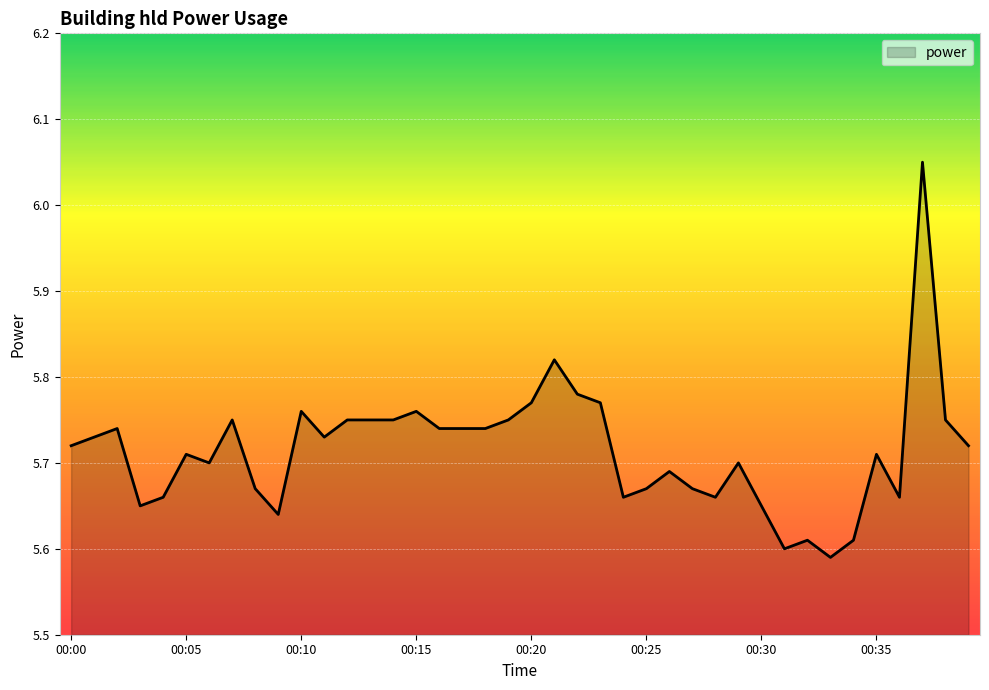

List the labels in order of value, largest first.

00:37, 00:21, 00:22, 00:20, 00:23, 00:10, 00:15, 00:07, 00:12, 00:13, 00:14, 00:19, 00:38, 00:02, 00:16, 00:17, 00:18, 00:01, 00:11, 00:00, 00:39, 00:05, 00:35, 00:06, 00:29, 00:26, 00:08, 00:25, 00:27, 00:04, 00:24, 00:28, 00:36, 00:03, 00:30, 00:09, 00:32, 00:34, 00:31, 00:33